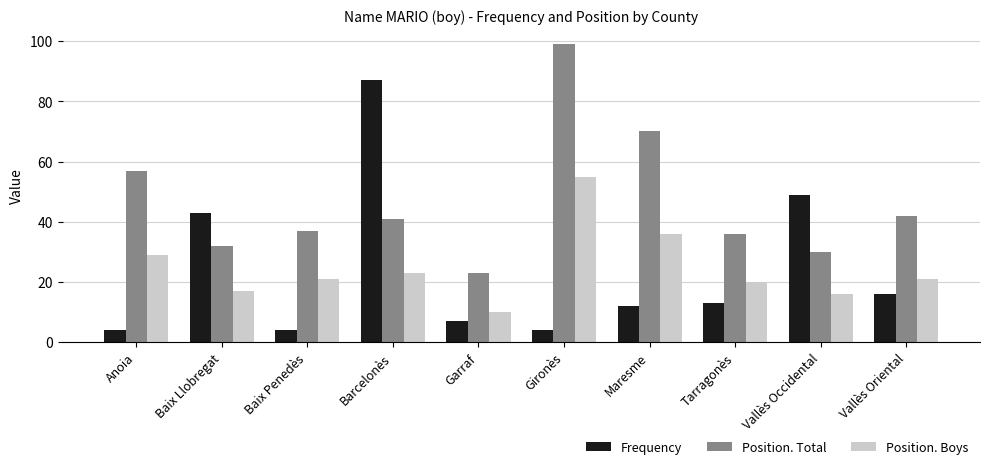

Reading left to right, transcribe all the data shown in this chart.

Frequency: Anoia=4	Baix Llobregat=43	Baix Penedès=4	Barcelonès=87	Garraf=7	Gironès=4	Maresme=12	Tarragonès=13	Vallès Occidental=49	Vallès Oriental=16
Position. Total: Anoia=57	Baix Llobregat=32	Baix Penedès=37	Barcelonès=41	Garraf=23	Gironès=99	Maresme=70	Tarragonès=36	Vallès Occidental=30	Vallès Oriental=42
Position. Boys: Anoia=29	Baix Llobregat=17	Baix Penedès=21	Barcelonès=23	Garraf=10	Gironès=55	Maresme=36	Tarragonès=20	Vallès Occidental=16	Vallès Oriental=21